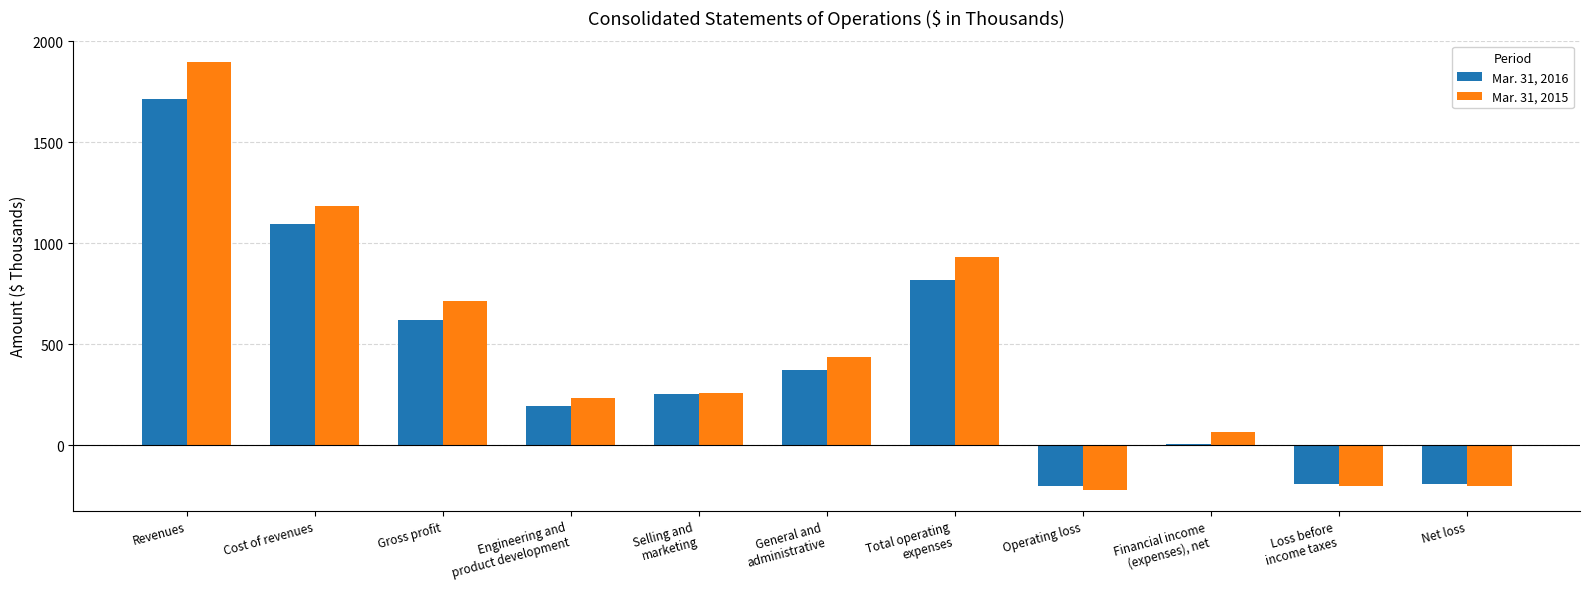

At which category is the sum across all series the highest?

Revenues